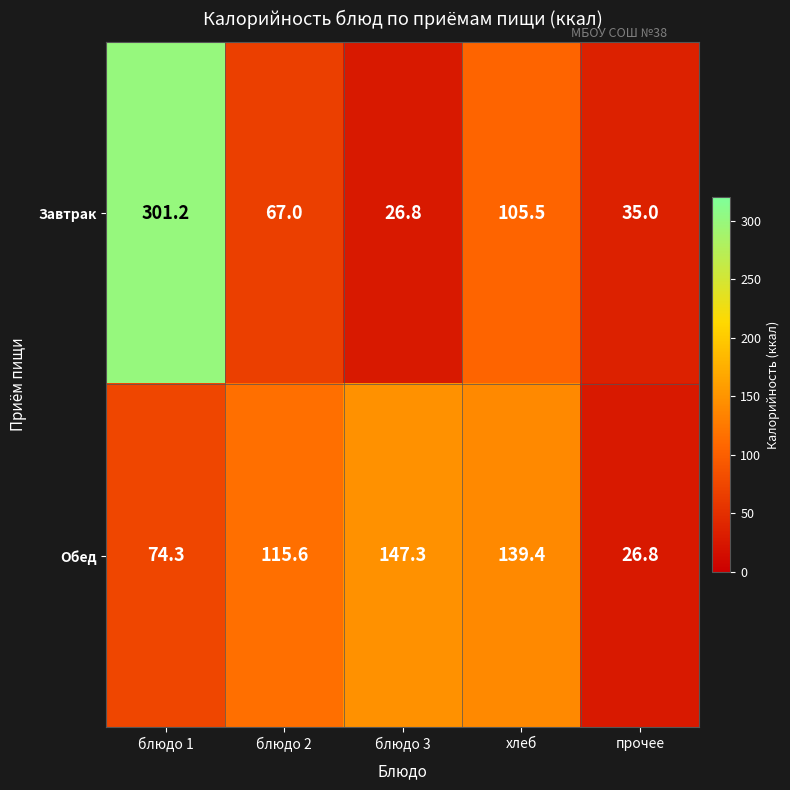

What is the difference between the second highest and minimum values in the Обед series?

112.6